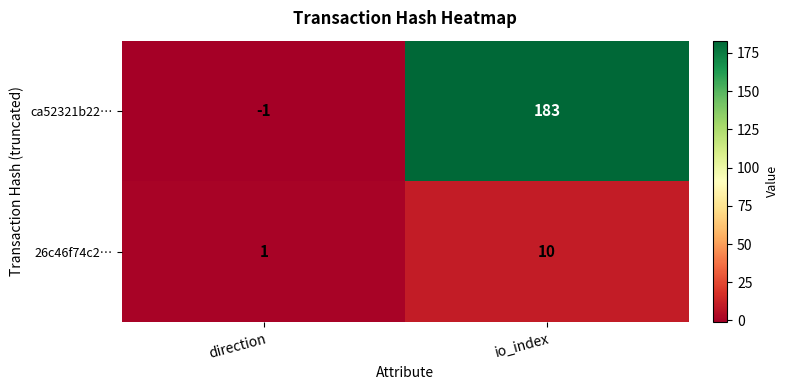

Reading left to right, list all the values displayed in this chart.

ca52321b22…: -1	183
26c46f74c2…: 1	10